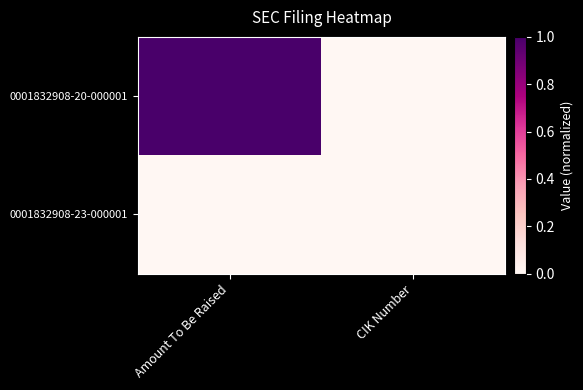

Rank the series by their average value, from highest to lowest.

0001832908-20-000001, 0001832908-23-000001